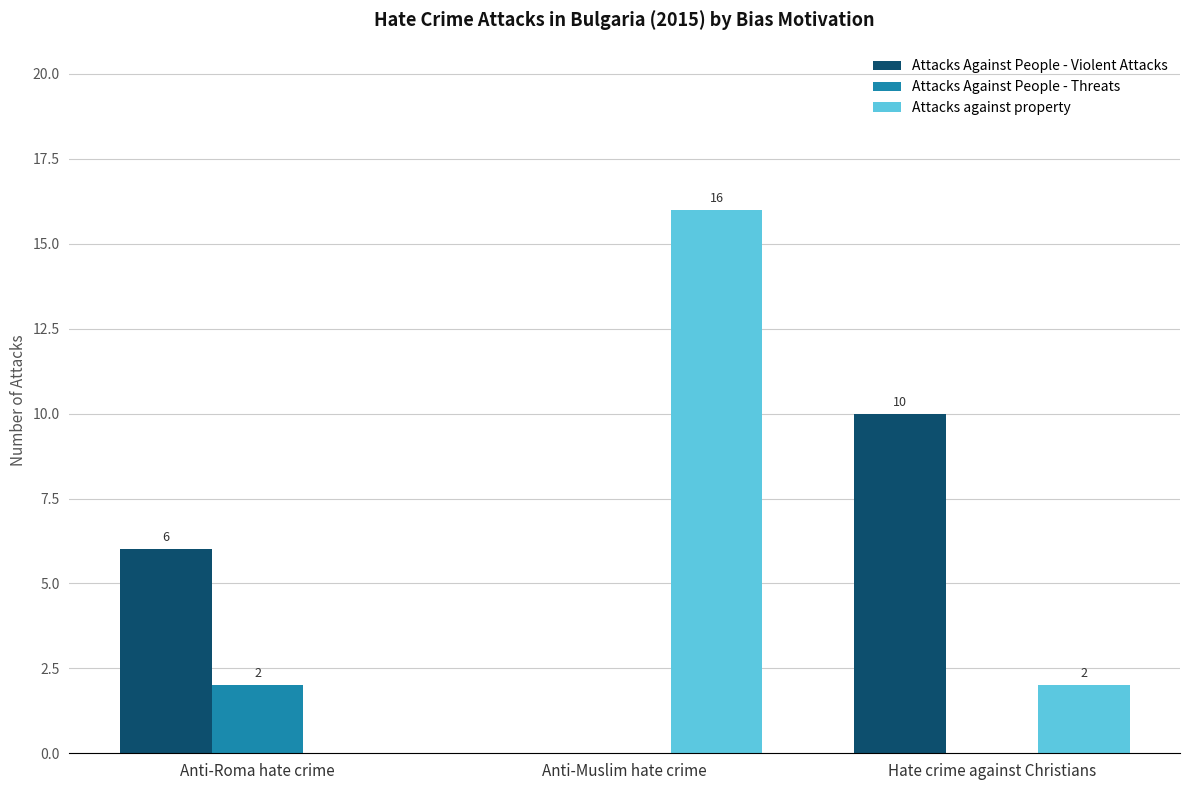

What is the highest value of the Attacks Against People - Threats series?

2